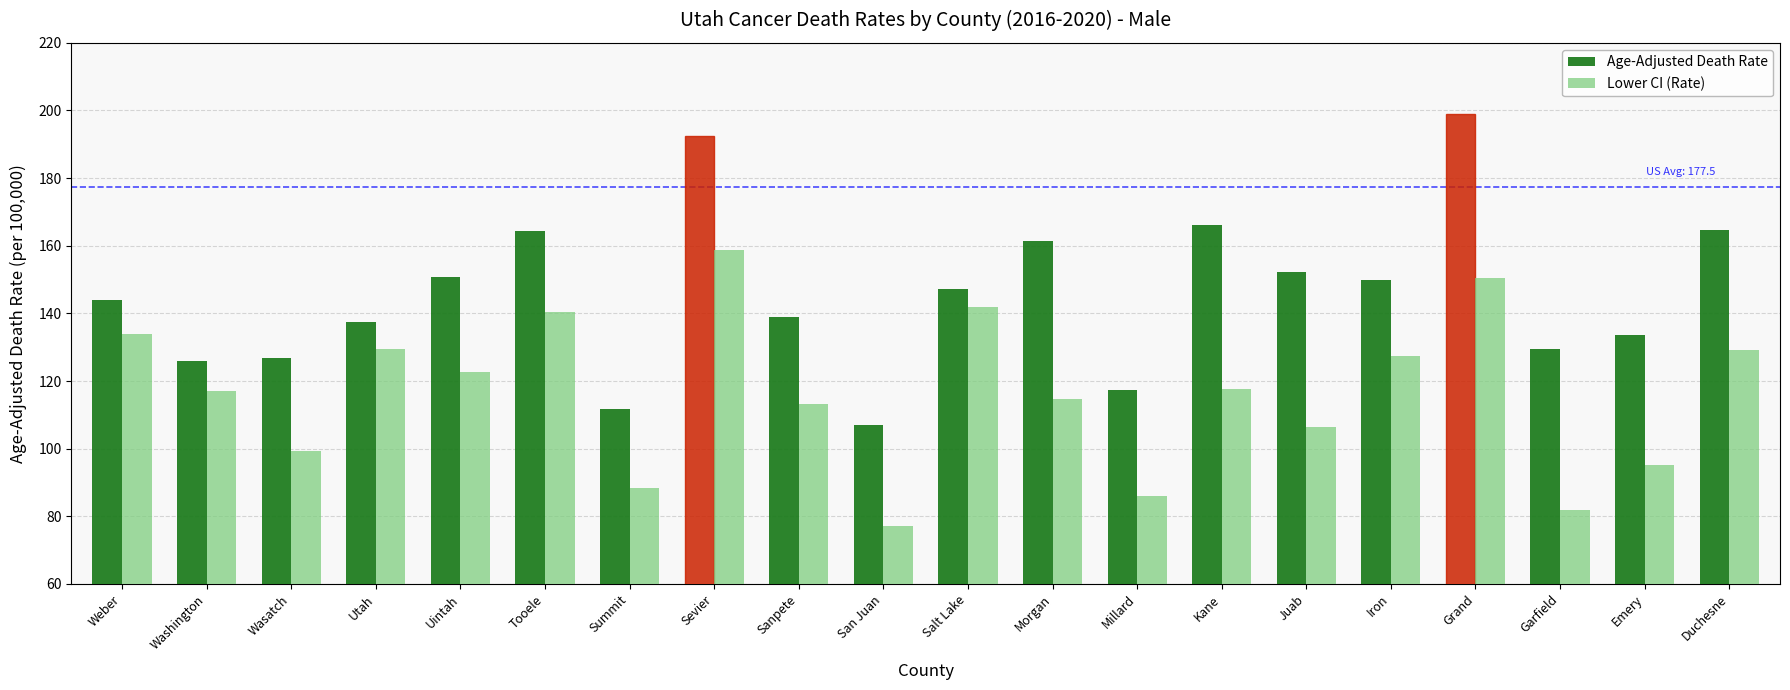

At which label does Age-Adjusted Death Rate first exceed 147?

Uintah